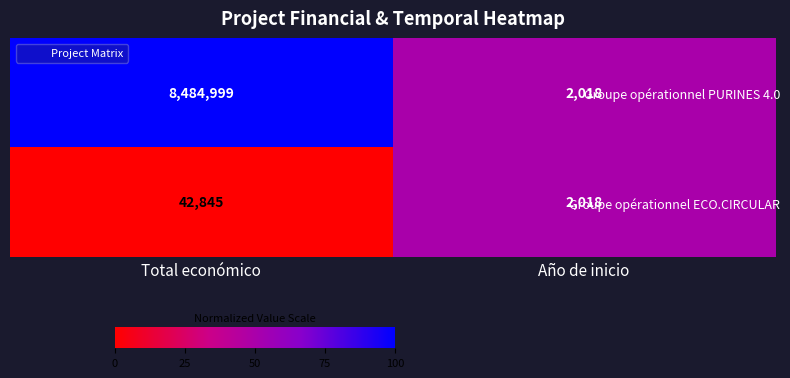

Reading left to right, what are all the values shown in this chart?

Groupe opérationnel PURINES 4.0: 8484999	2018
Groupe opérationnel ECO.CIRCULAR: 42845	2018